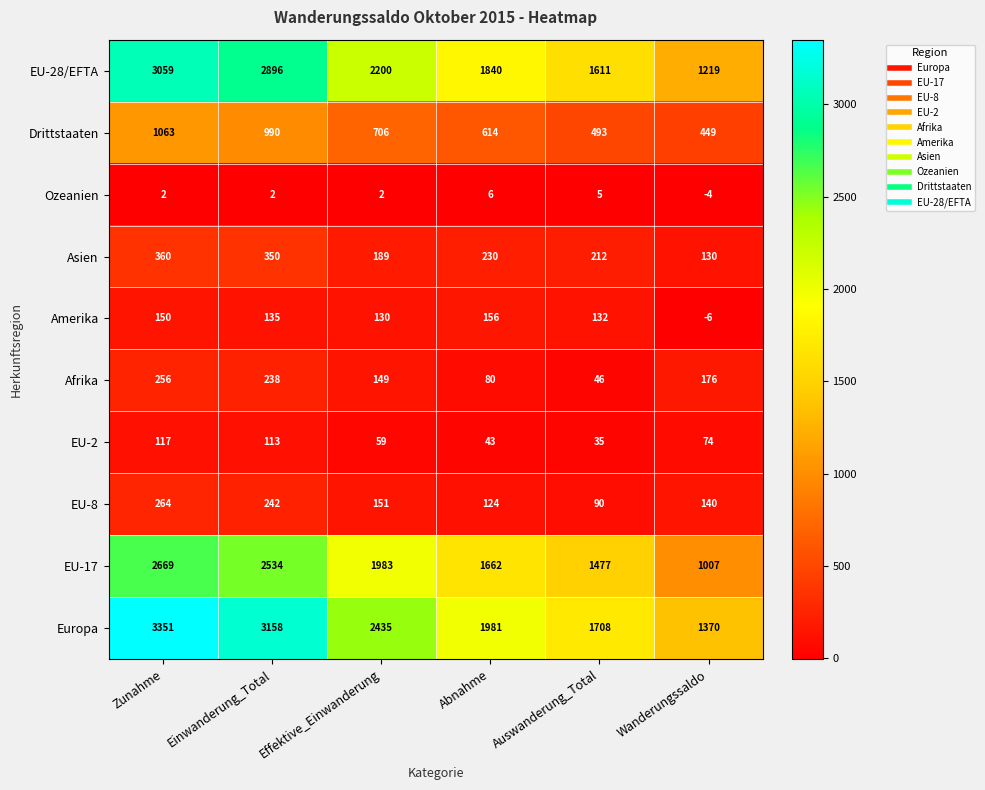

Which series changed the most between Einwanderung_Total and Wanderungssaldo?

Europa